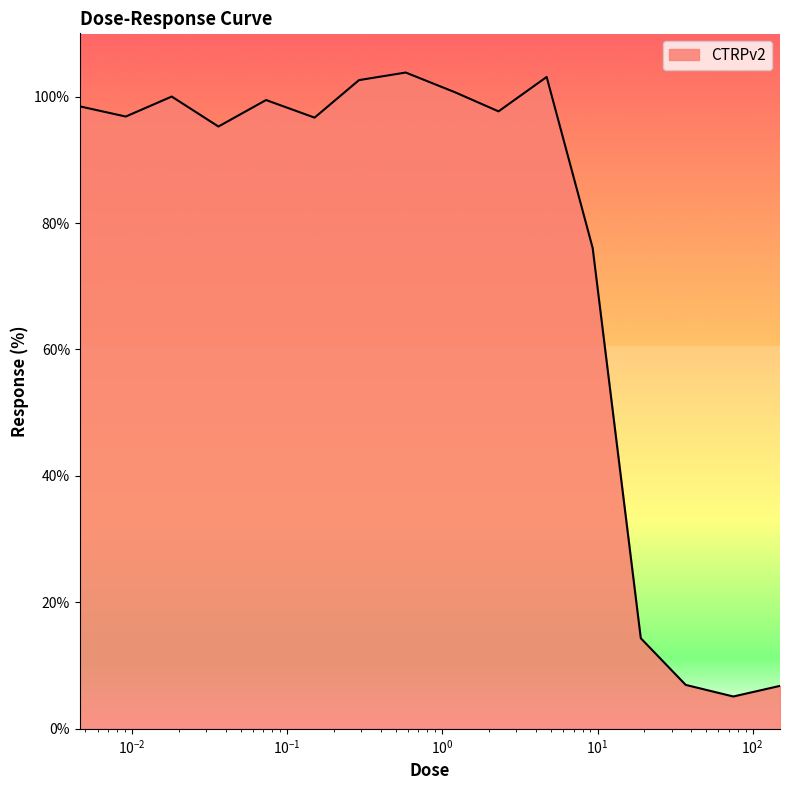

Count the number of data series in this chart.

1